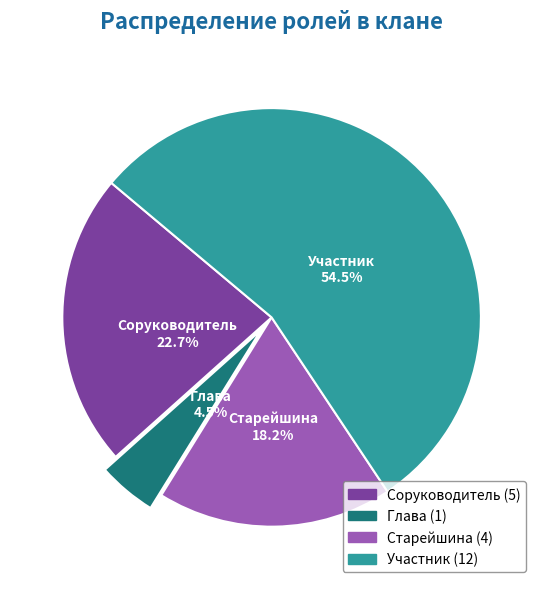

Rank the categories by value from lowest to highest.

Глава, Старейшина, Соруководитель, Участник